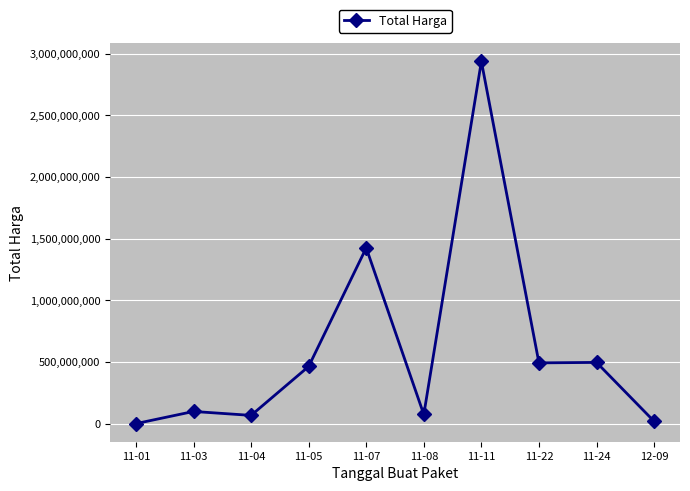

What is the label of the 3rd point from the left?

11-04